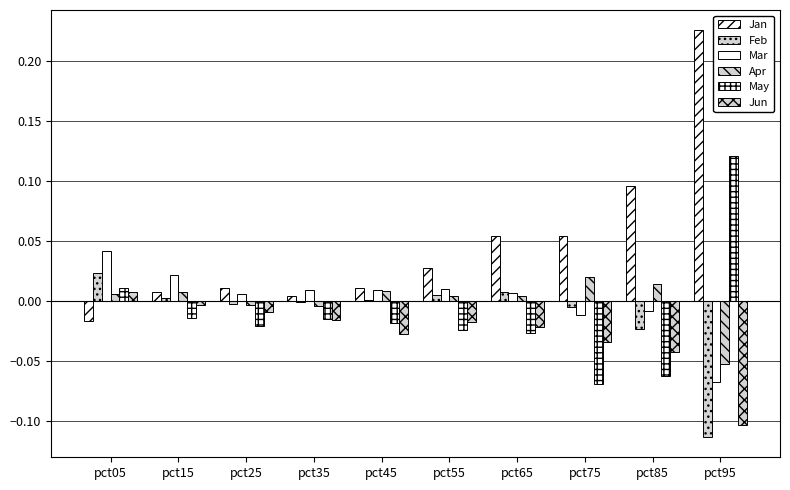

How many values in Jan are above zero?

9